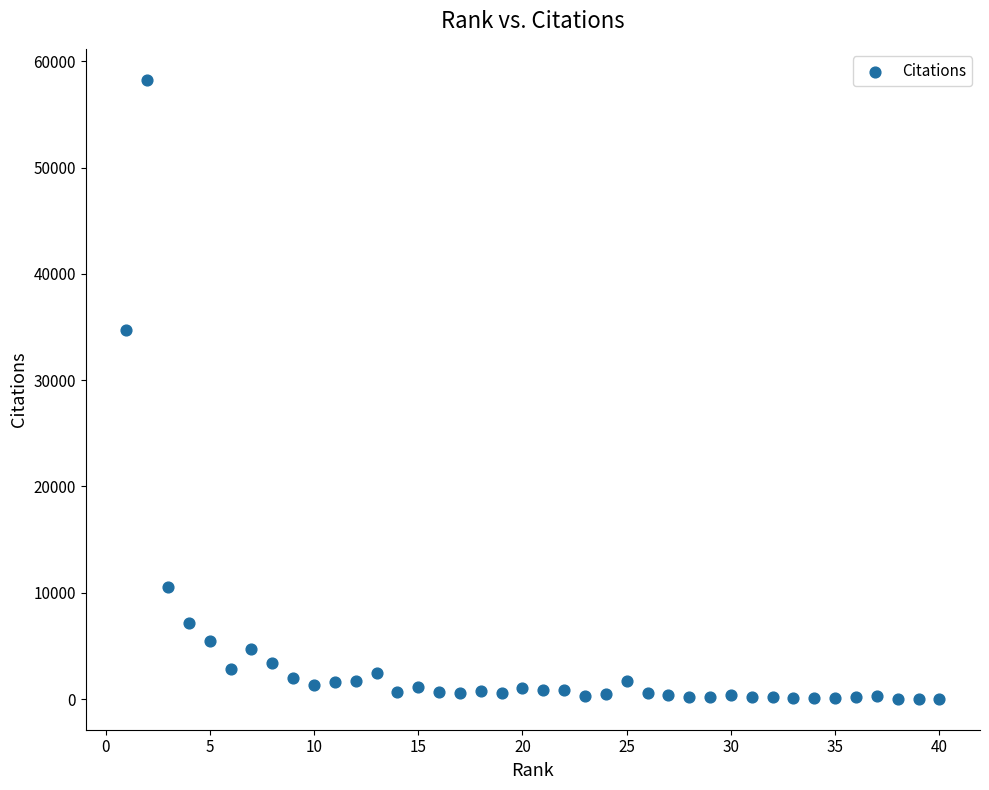

What Y value in the scatter plot is closest to 29141?

34733